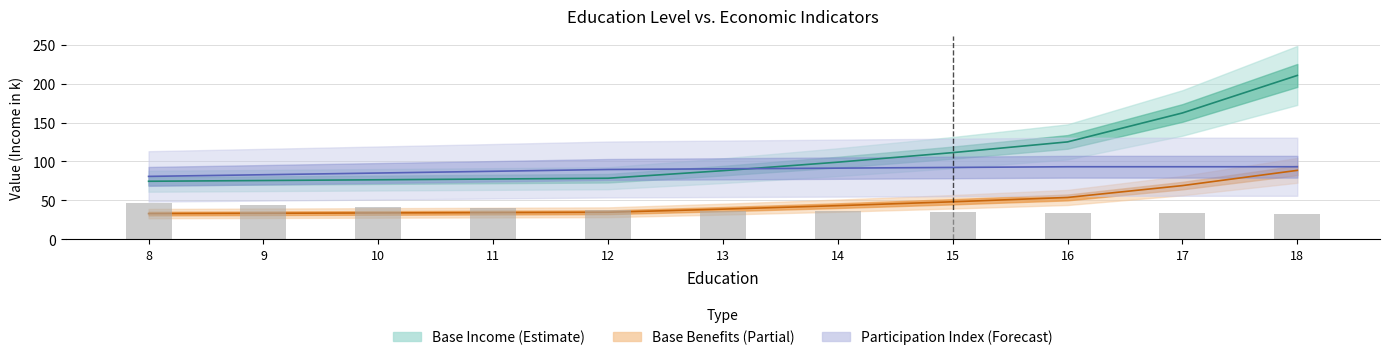

Which series has the largest total across all categories?

Base Income